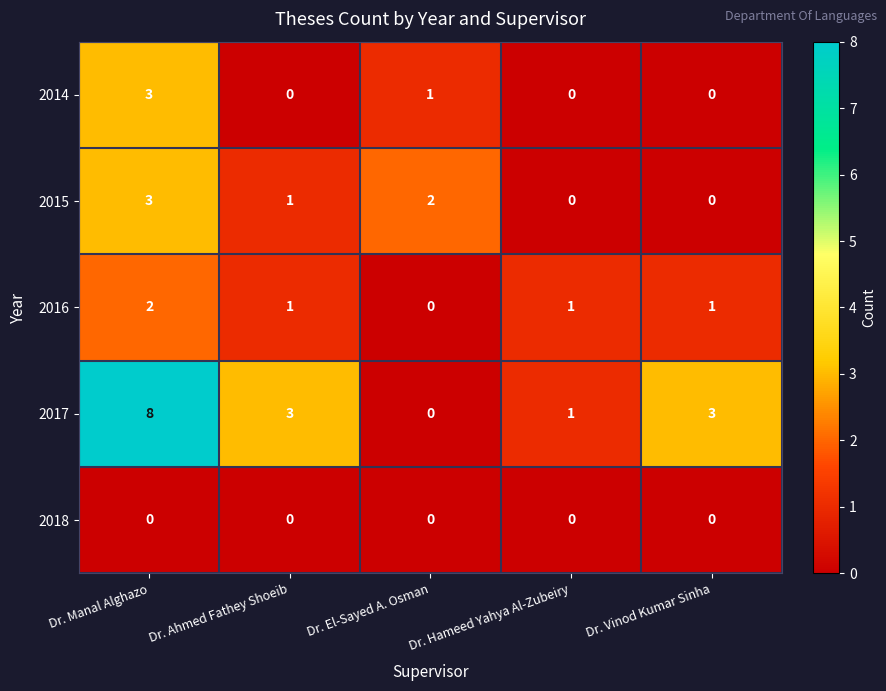

True or false: 2017 has a value of 10 at Dr. Manal Alghazo.

False